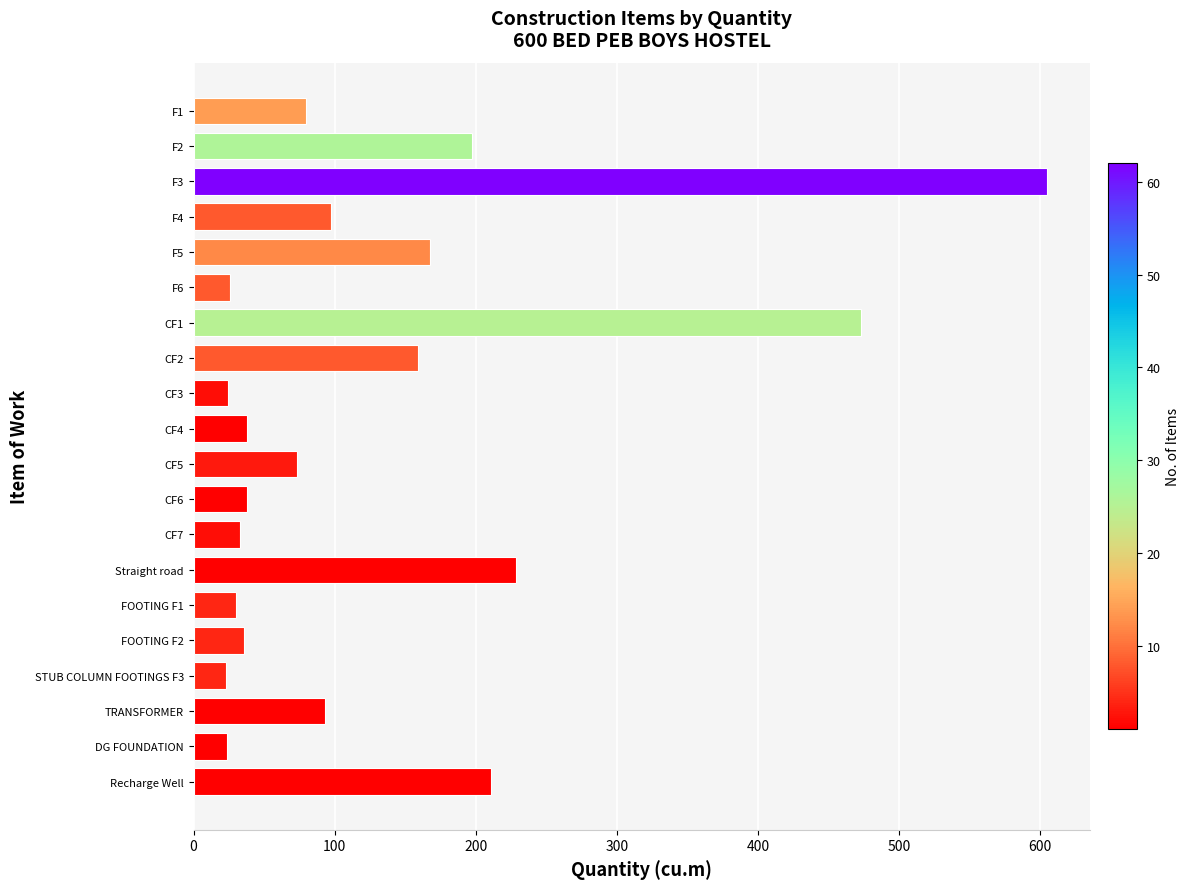

At which label is the value closest to 313?

Straight road